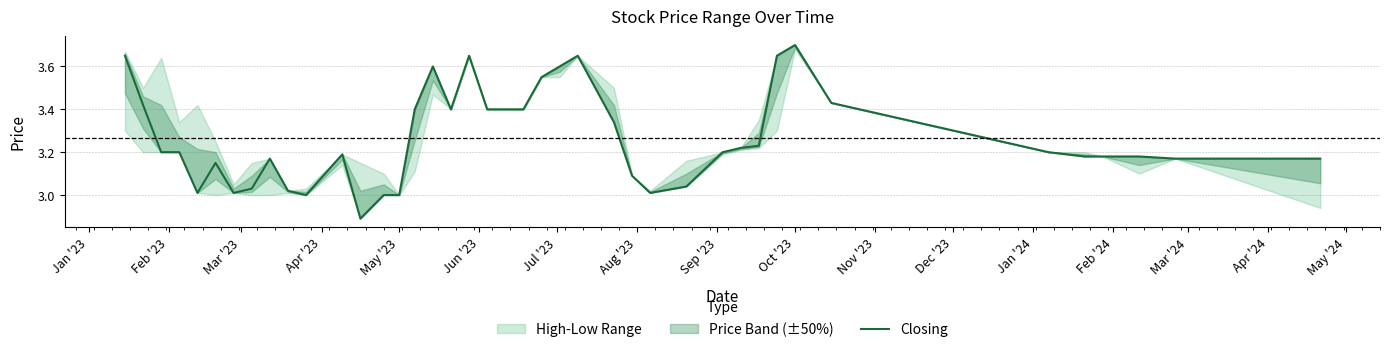

How many interior local valleys (lower than both neighbors) does the data have?

6